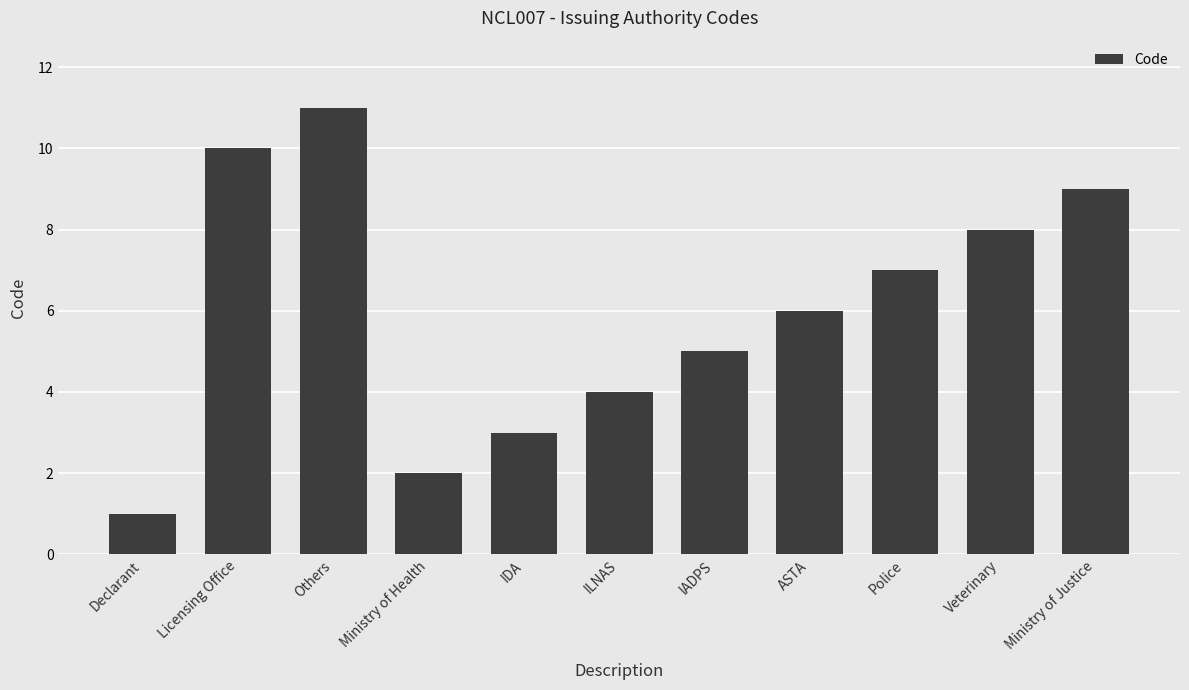

List the labels in order of value, largest first.

Others, Licensing Office, Ministry of Justice, Veterinary, Police, ASTA, IADPS, ILNAS, IDA, Ministry of Health, Declarant